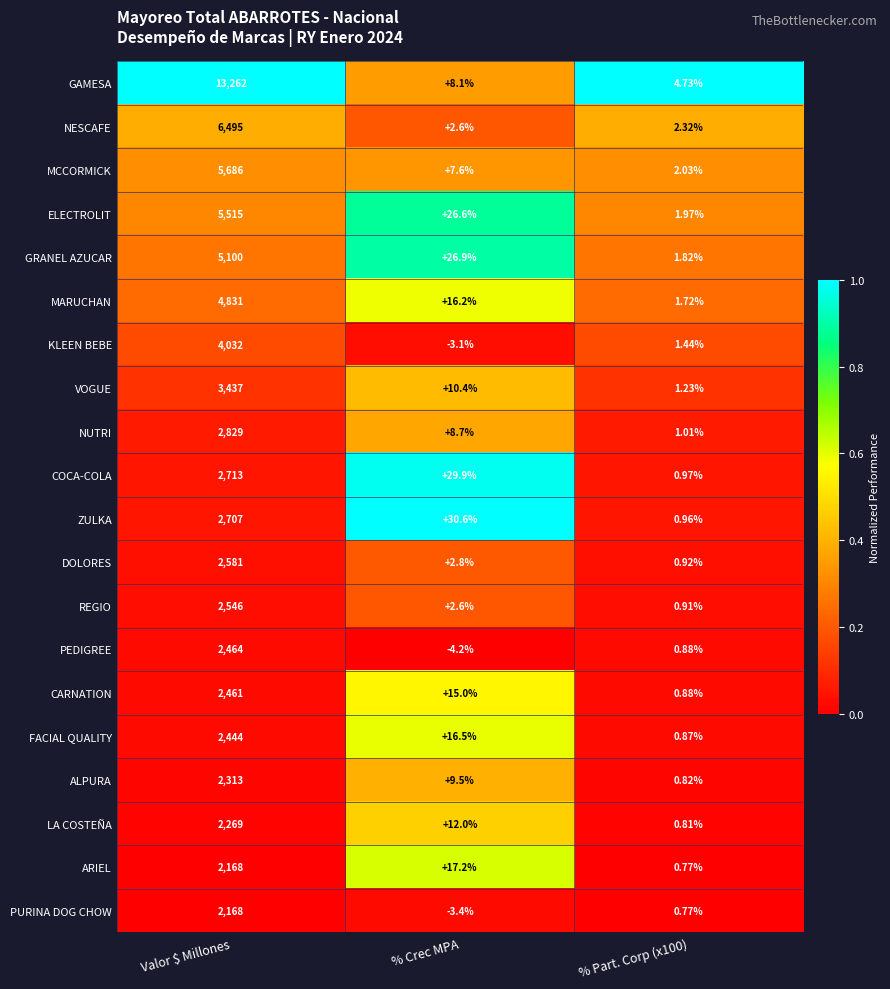

Which series has the largest range (max minus min)?

GAMESA